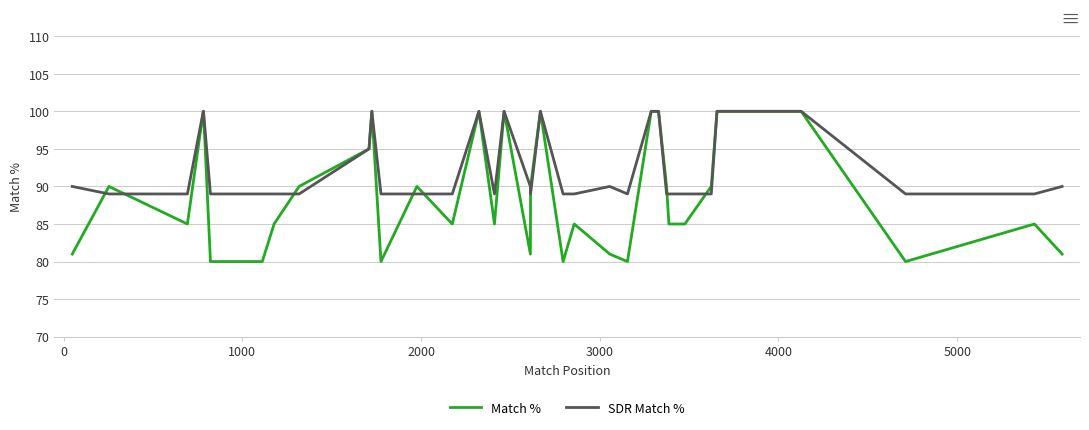

List the series in order of their peak value, lowest first.

Match %, SDR Match %